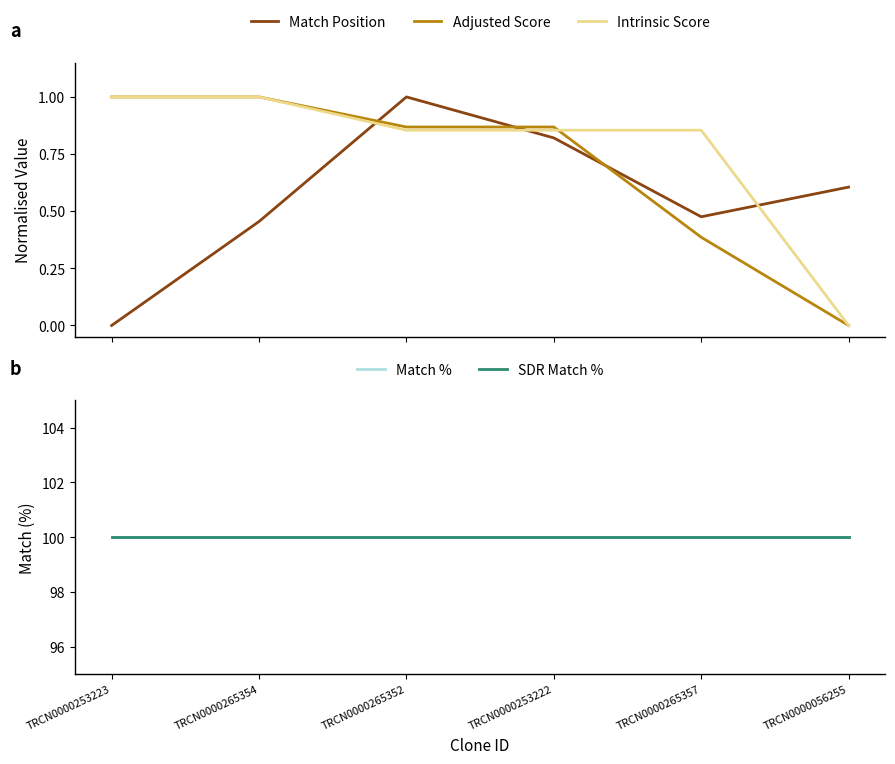

What is the approximate value of Match % at TRCN0000056255?

100.0